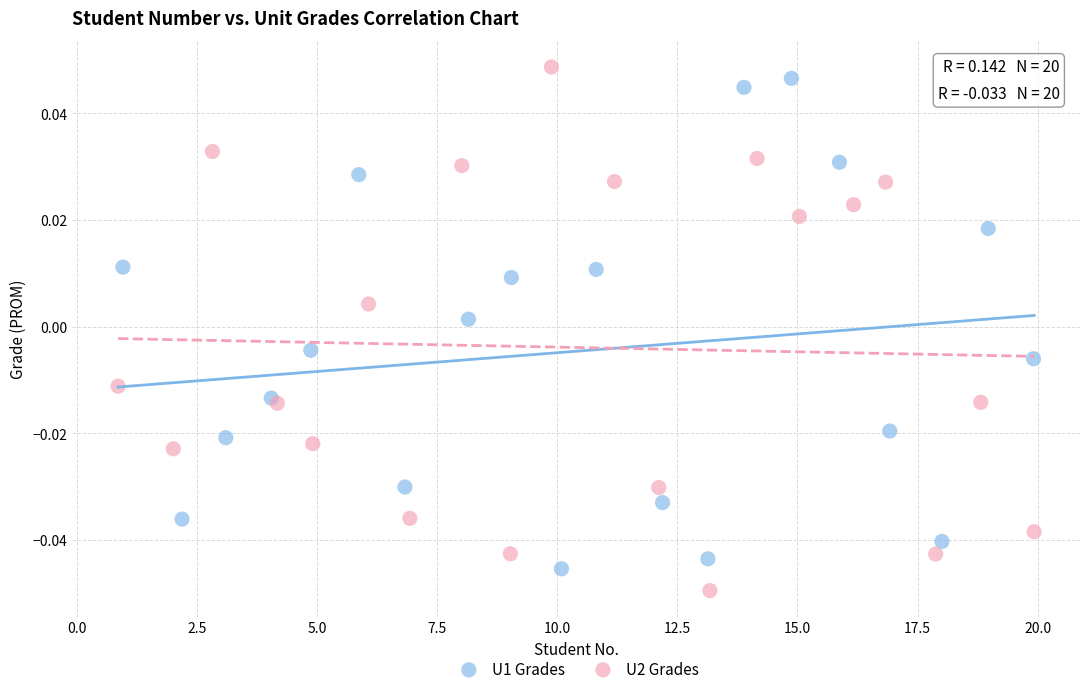

Which series has the widest spread of Y values?

U2 Grades